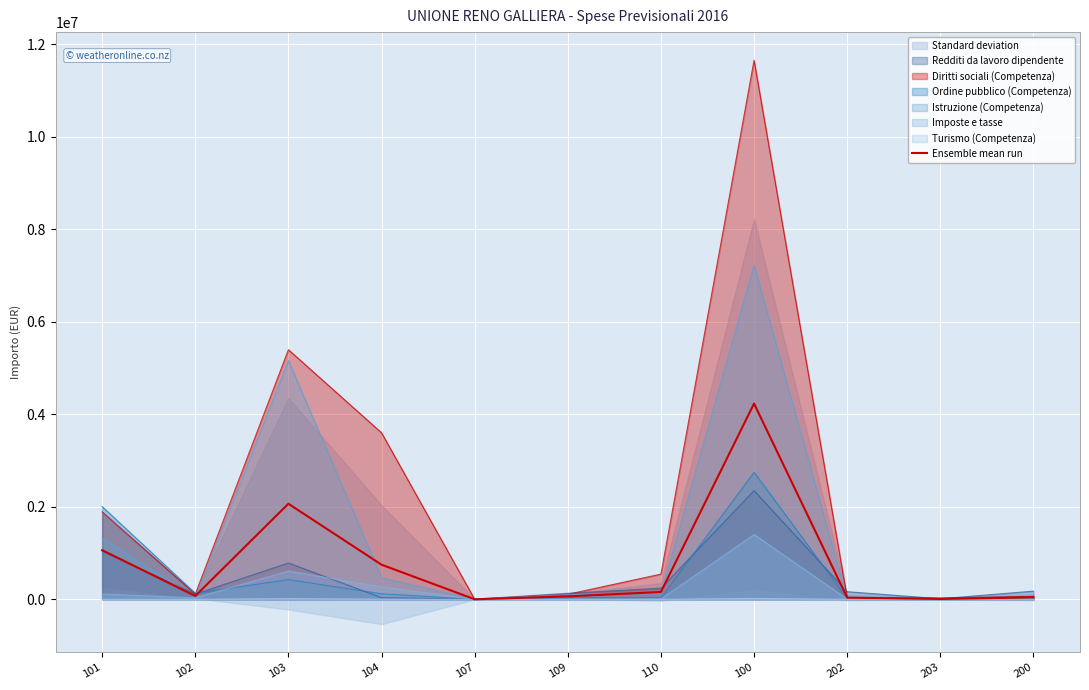

How many interior local valleys (lower than both neighbors) does the data have?

3